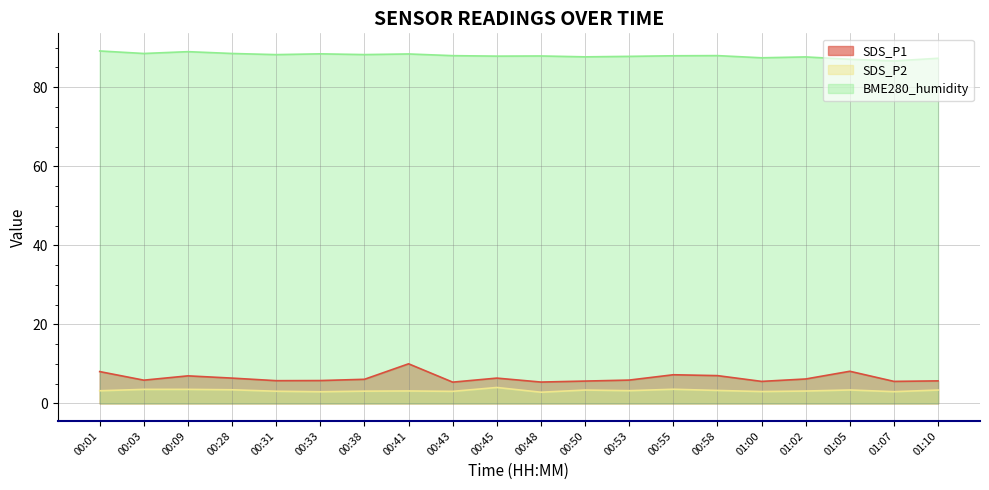

Which category has the lowest value across all series?

00:48